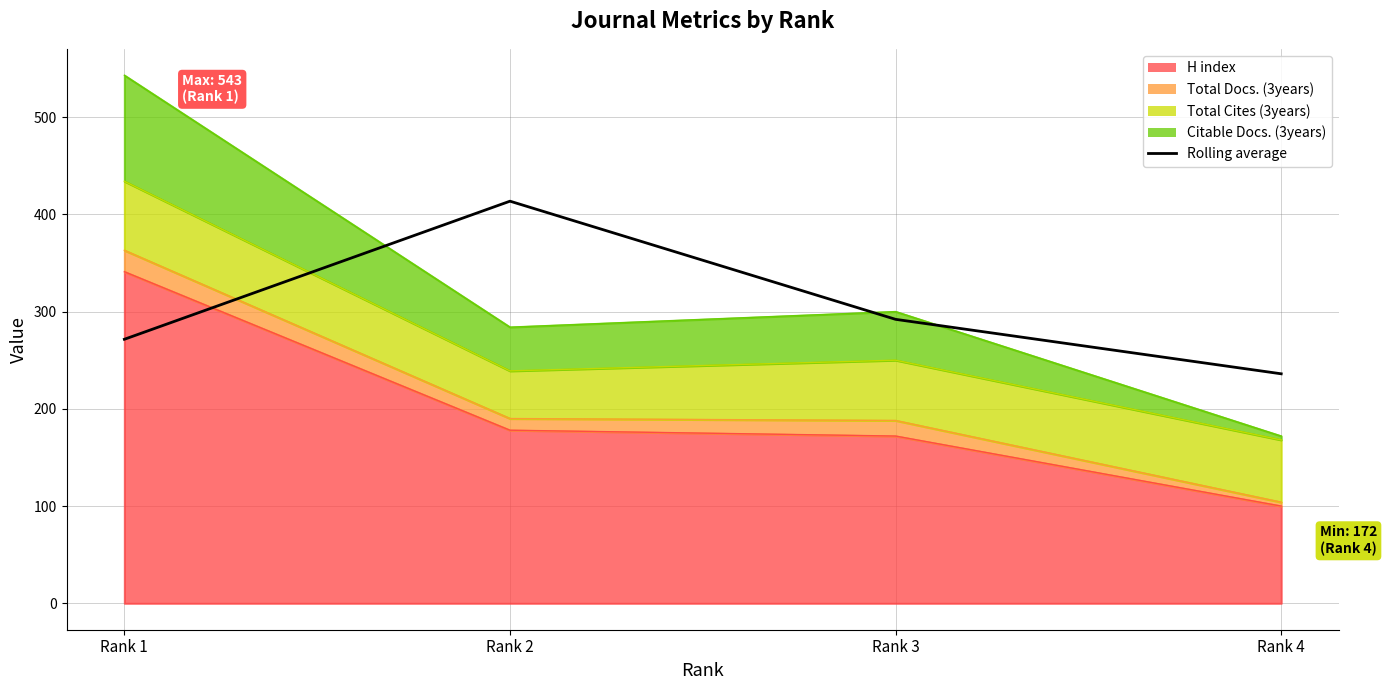

Is it true that the value at Rank 3 is 292.0?

True